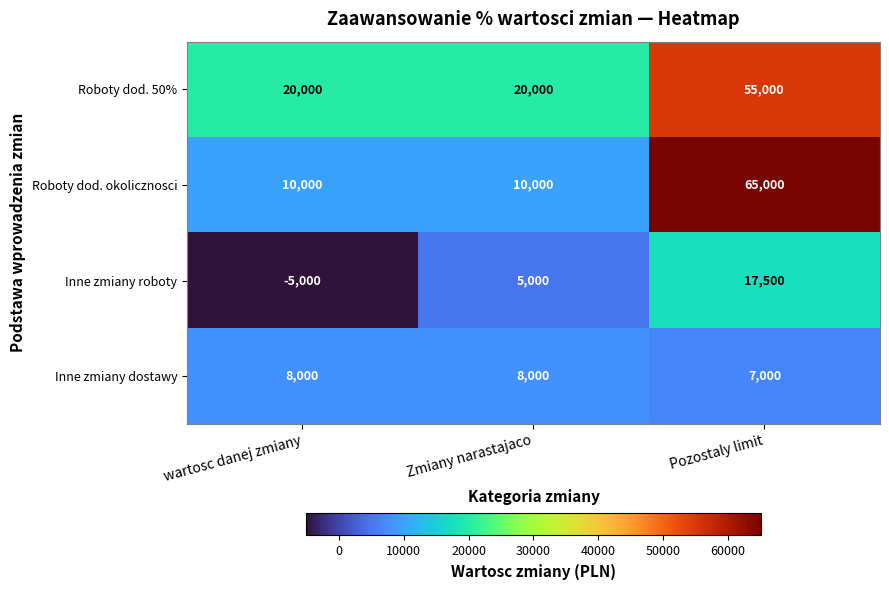

What is the maximum value shown in the chart?

65000